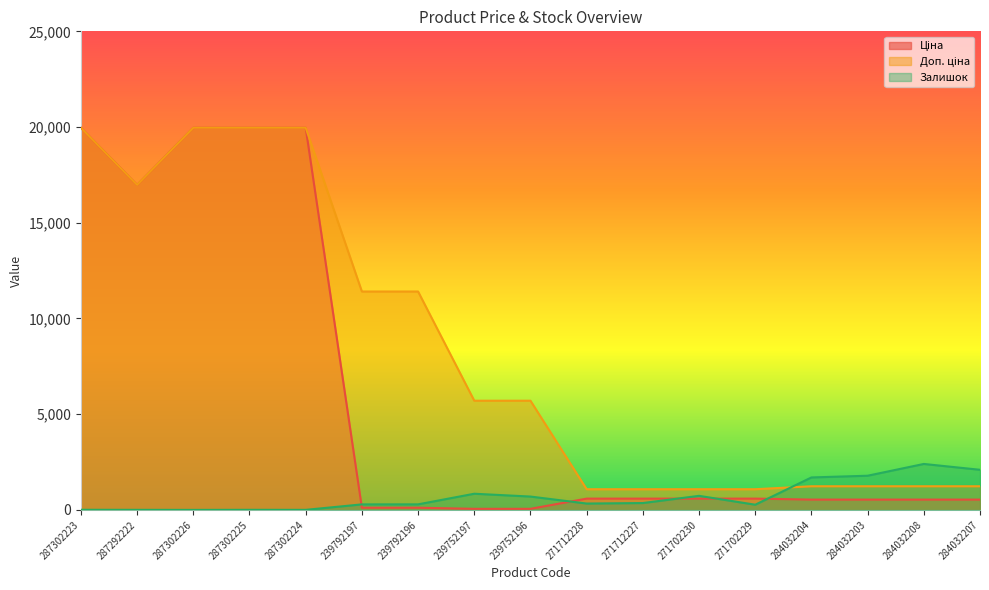

Reading left to right, what are all the values shown in this chart?

Ціна: 19964.2	16976.3	19964.2	19964.2	19964.2	114.1	114.1	57.0	57.0	589.9	589.9	589.9	589.9	539.0	539.0	539.0	539.0
Доп. ціна: 19964.2	16976.3	19964.2	19964.2	19964.2	11410.0	11410.0	5705.0	5705.0	1081.7	1081.7	1081.7	1081.7	1235.4	1235.4	1235.4	1235.4
Залишок: 7.0	4.0	1.0	5.0	3.0	289.0	290.0	845.0	698.0	333.0	359.0	735.0	272.0	1696.0	1786.0	2401.0	2096.0